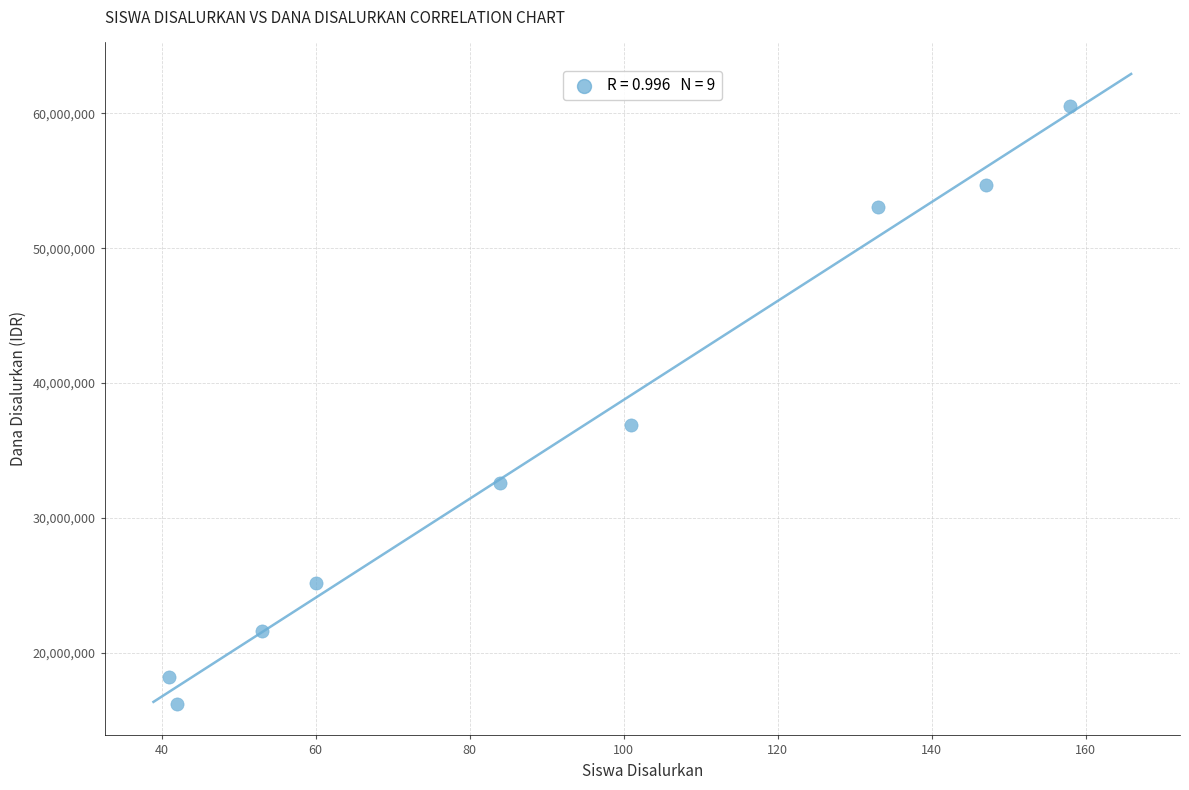

What is the average Y value?

35450000